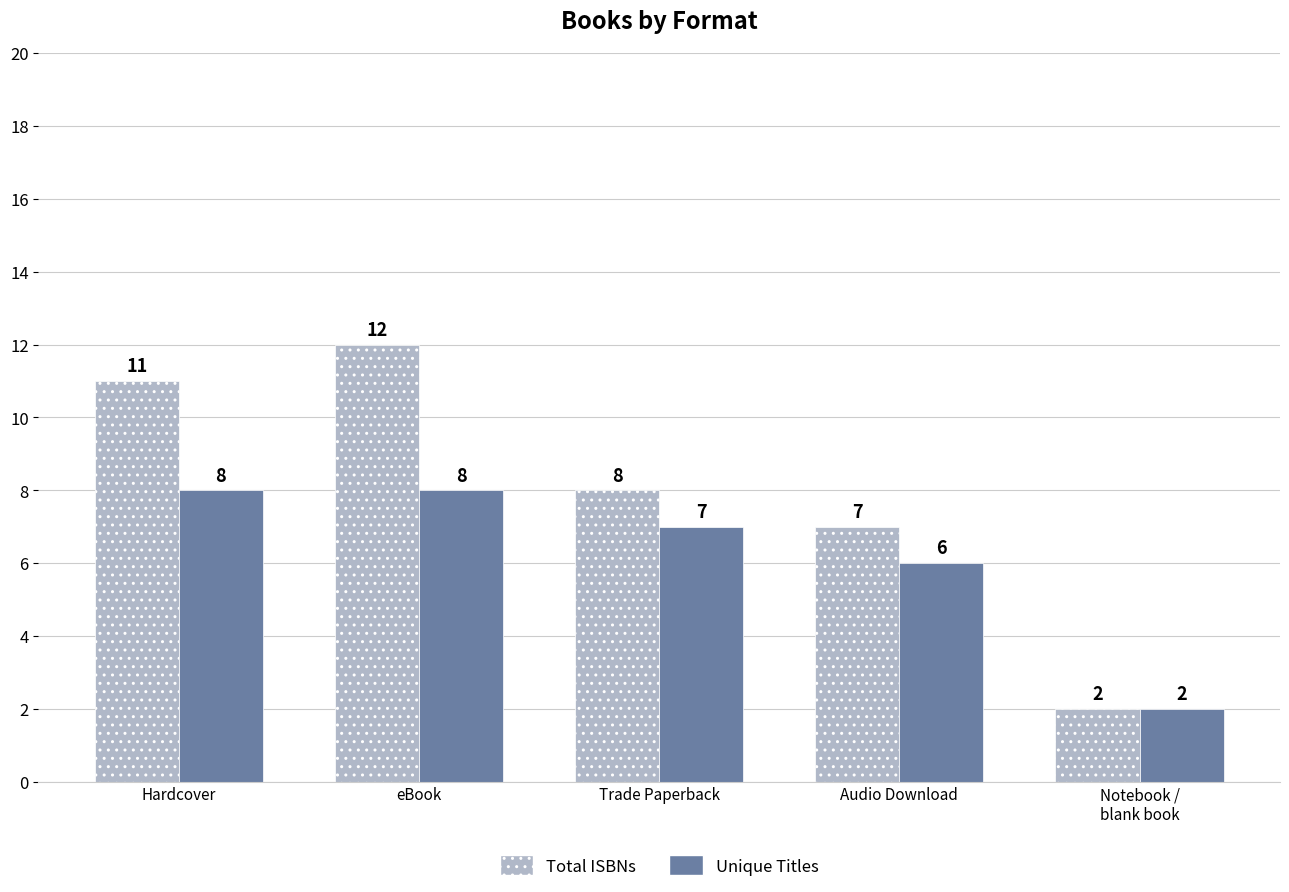

How many data points does each series have?

5